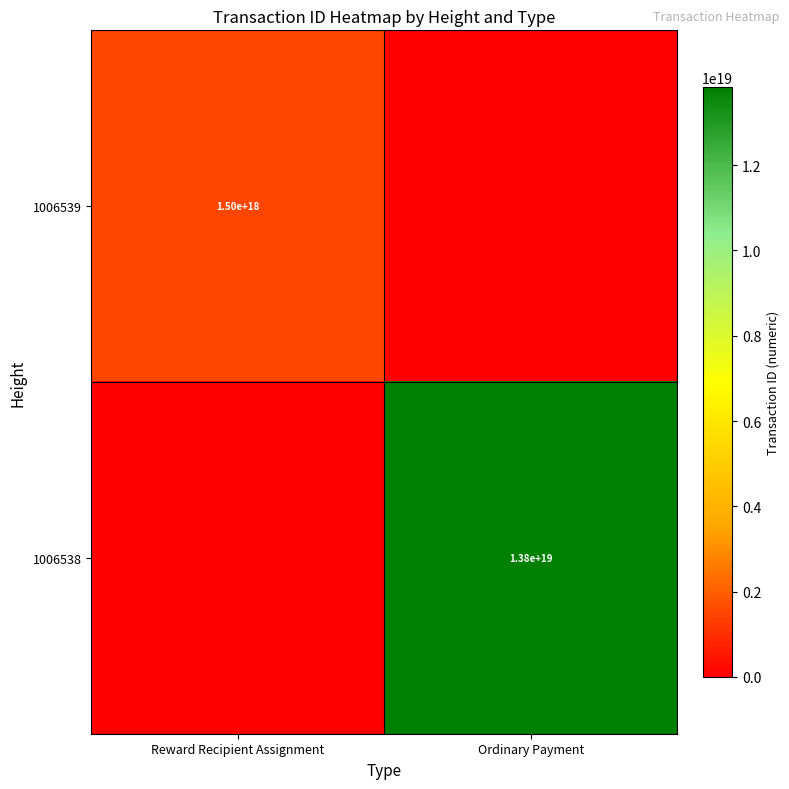

Is it true that 1006538 equals 13800000000000000000 at Ordinary Payment?

True